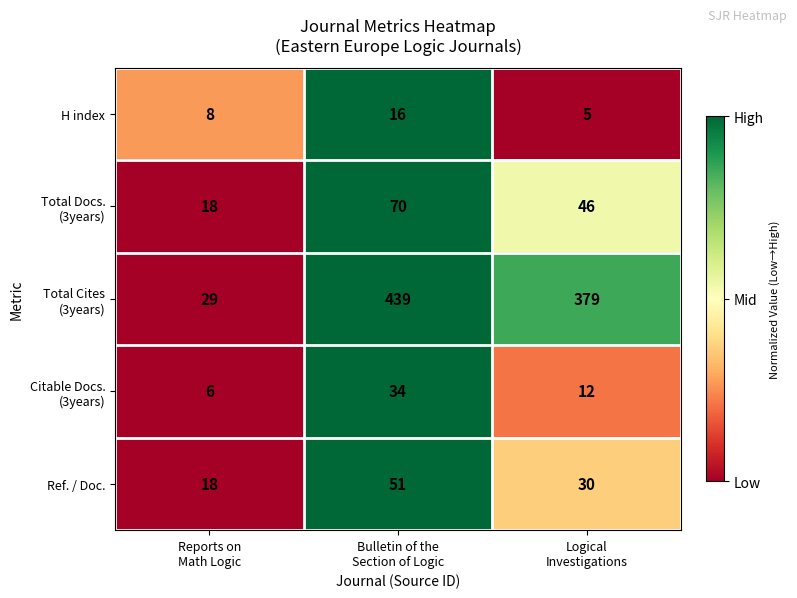

How many series are shown in this chart?

5